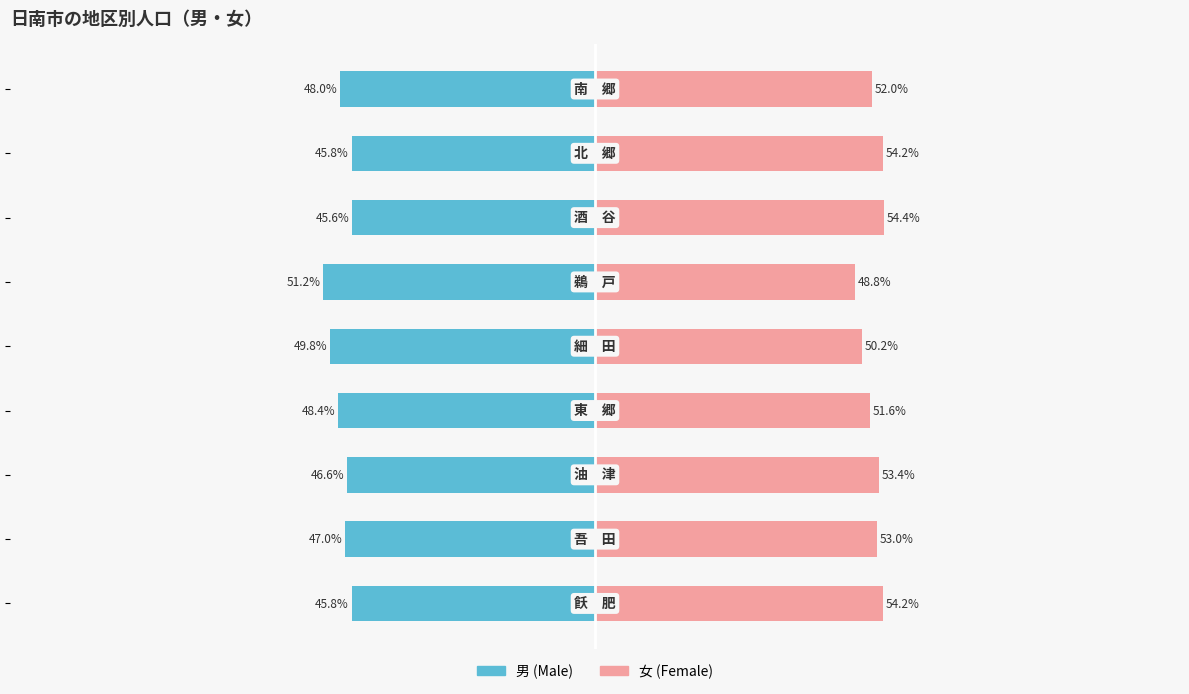

Between 5 and 6, which series saw the biggest shift?

女 (Female)